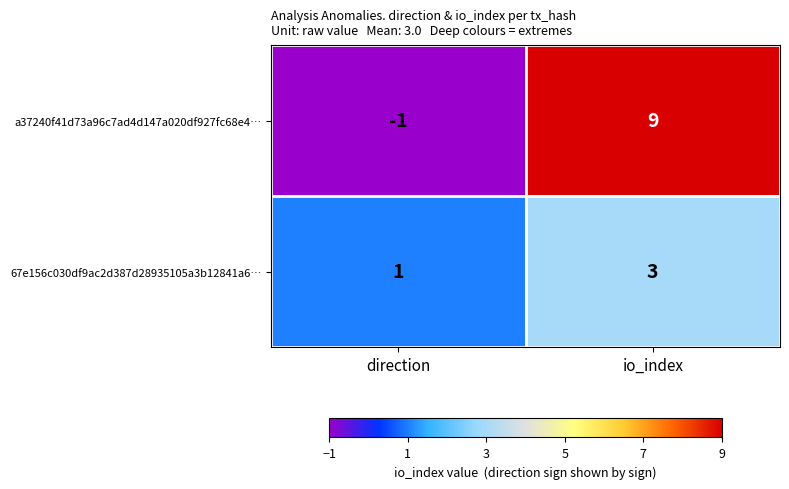

Is it true that 67e156c030df9ac2d387d28935105a3b12841a6… equals 1 at direction?

True